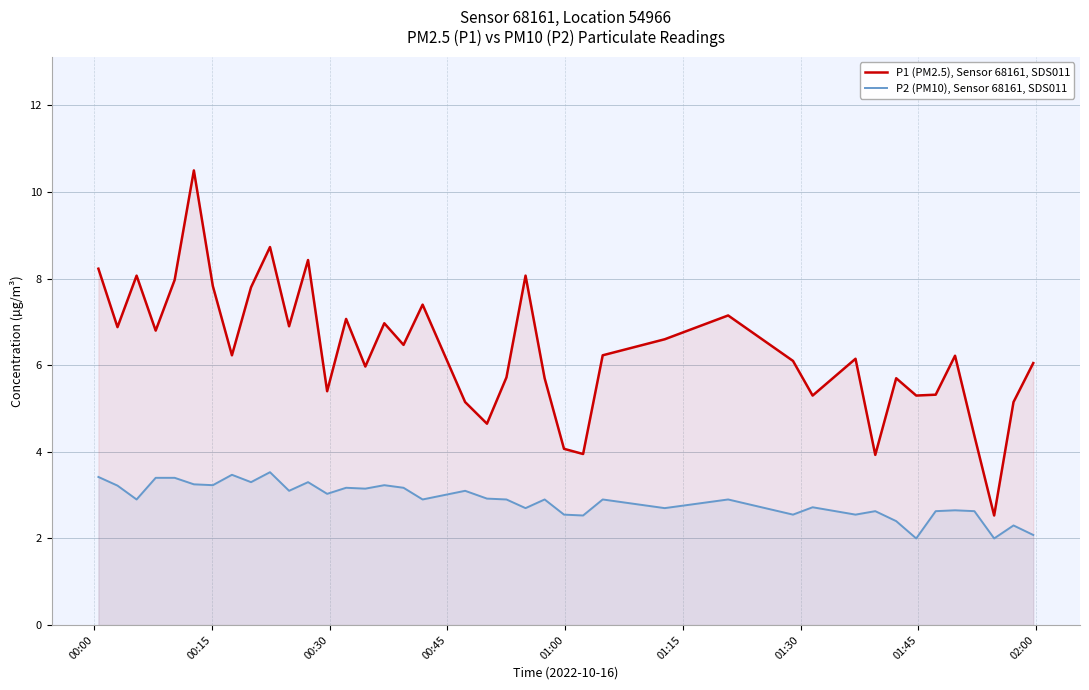

What is the difference between the maximum and minimum values in the P1 (PM2.5), Sensor 68161, SDS011 series?

8.0